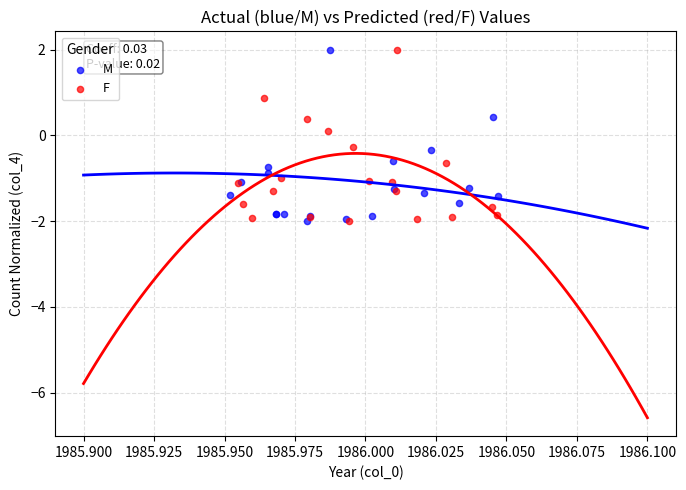

What are all the series names shown in the legend?

M, F